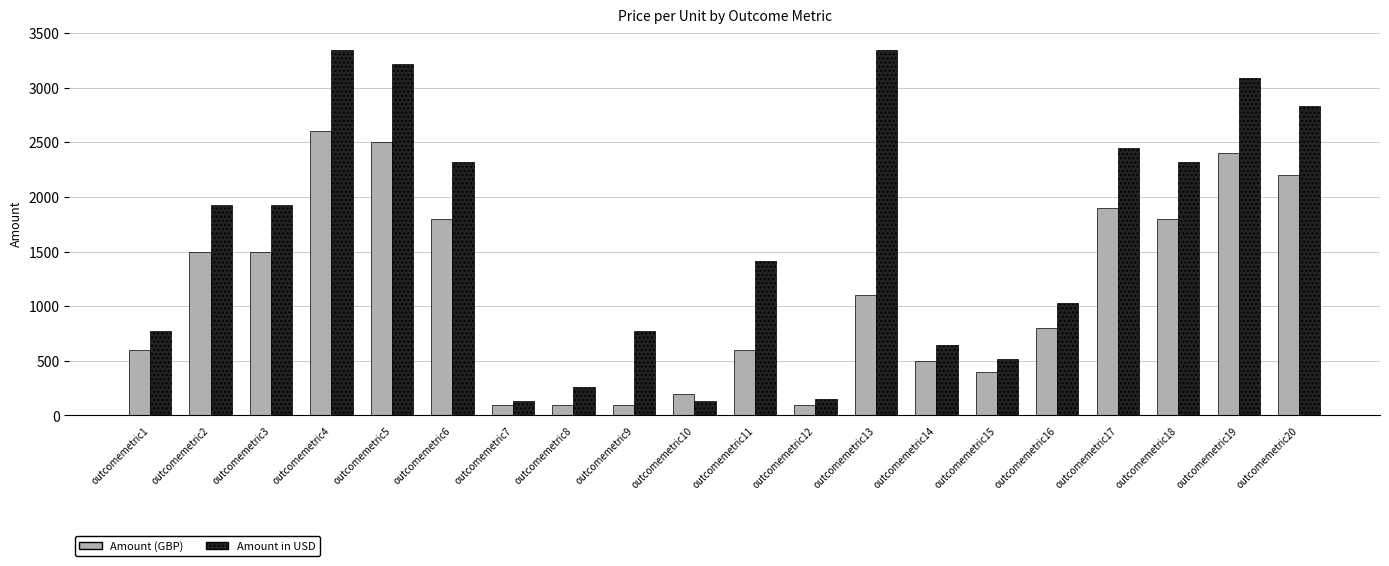

Which series has the widest spread of values?

Amount in USD